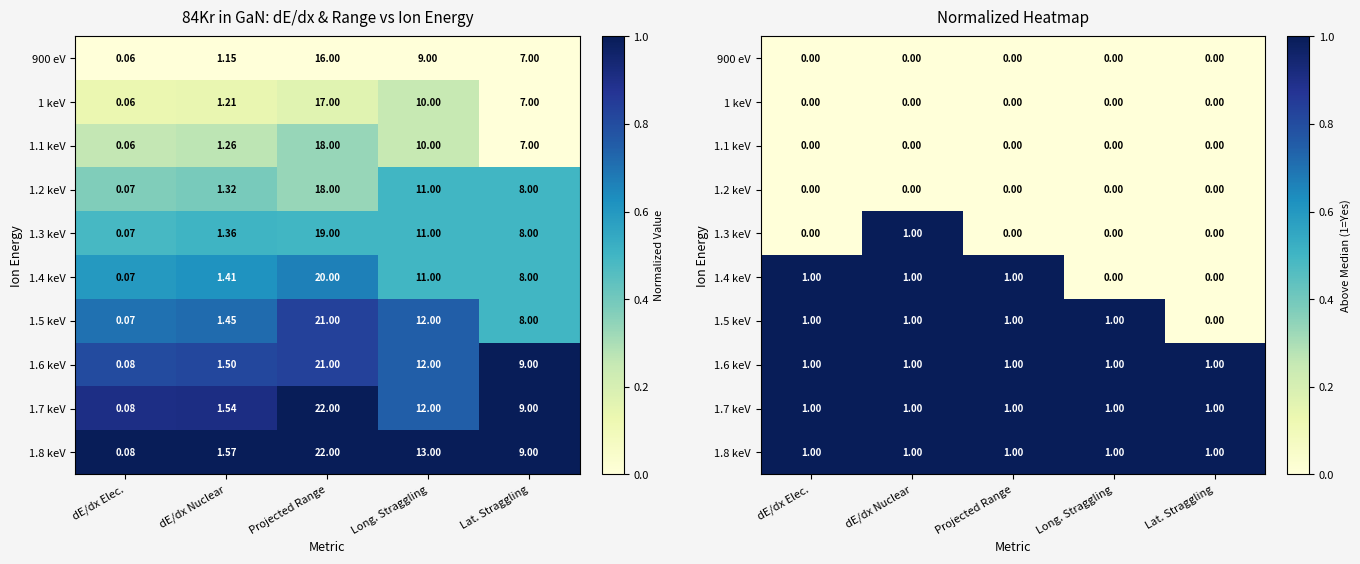

Is it true that 1.2 keV equals 0 at Projected Range?

True